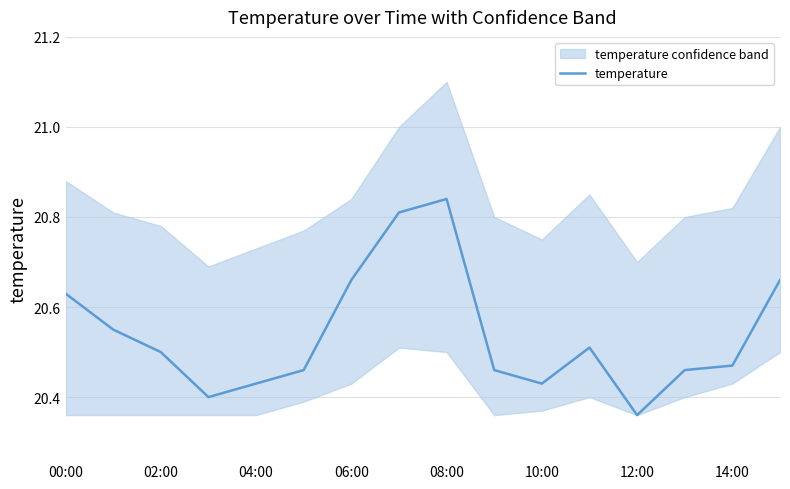

Is this an area chart (filled region under the line)?

No